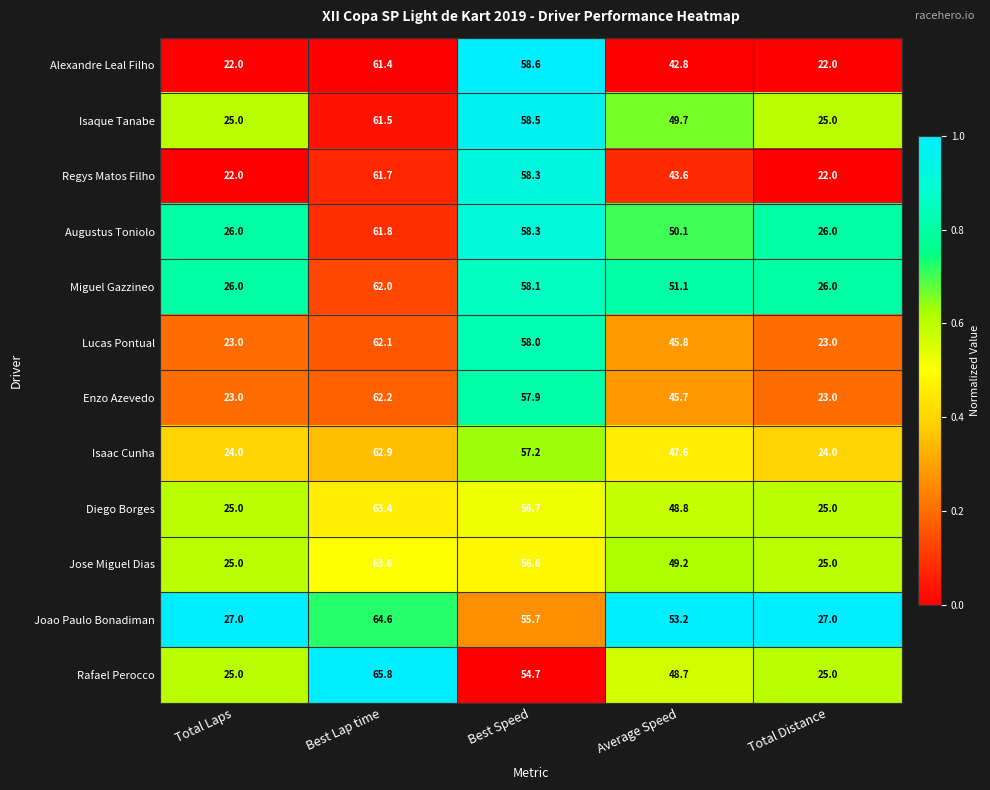

Which category has the highest value across all series?

Best Lap time